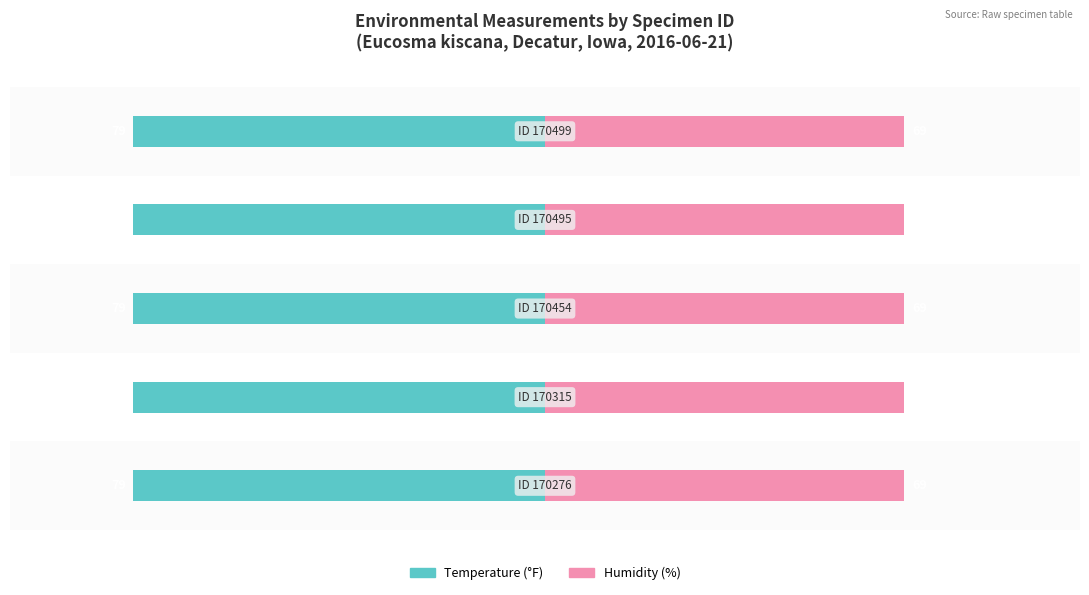

Is it true that Count equals 2 at 170315?

False